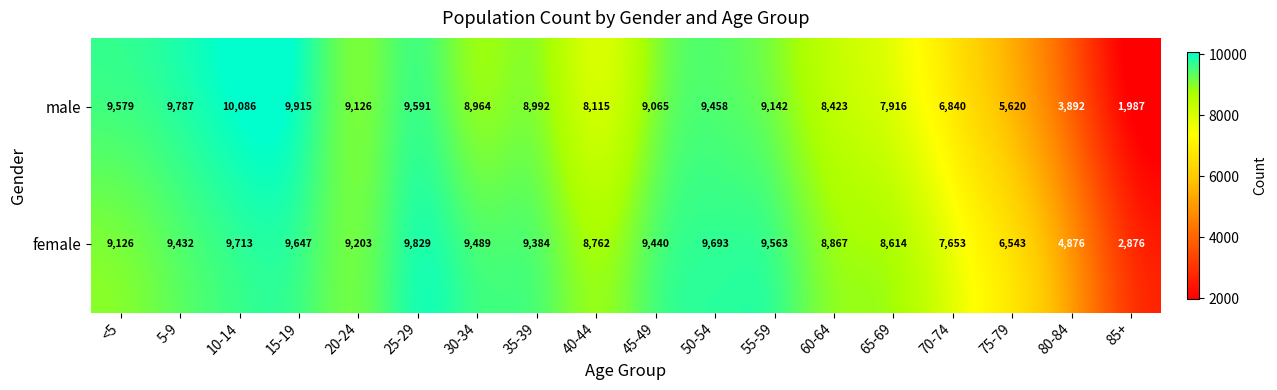

What is the difference between the maximum and minimum values in the female series?

6953